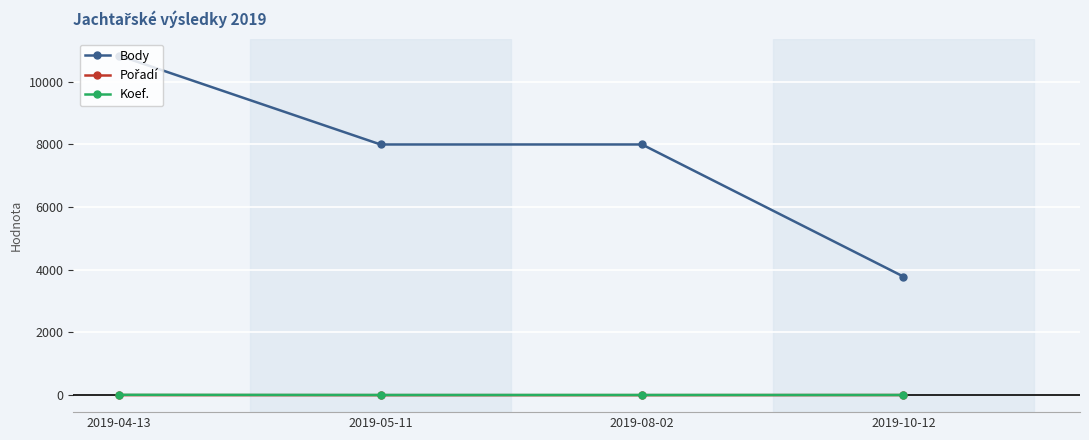

At how many categories does at least one series exceed 1779?

4